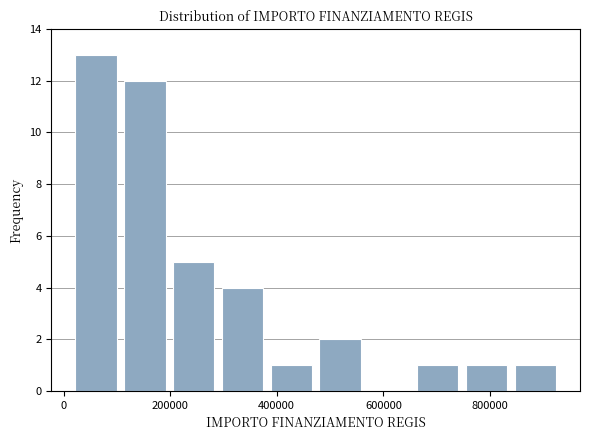

Over which range of the x-axis is the bar tallest?

20000 to 100000